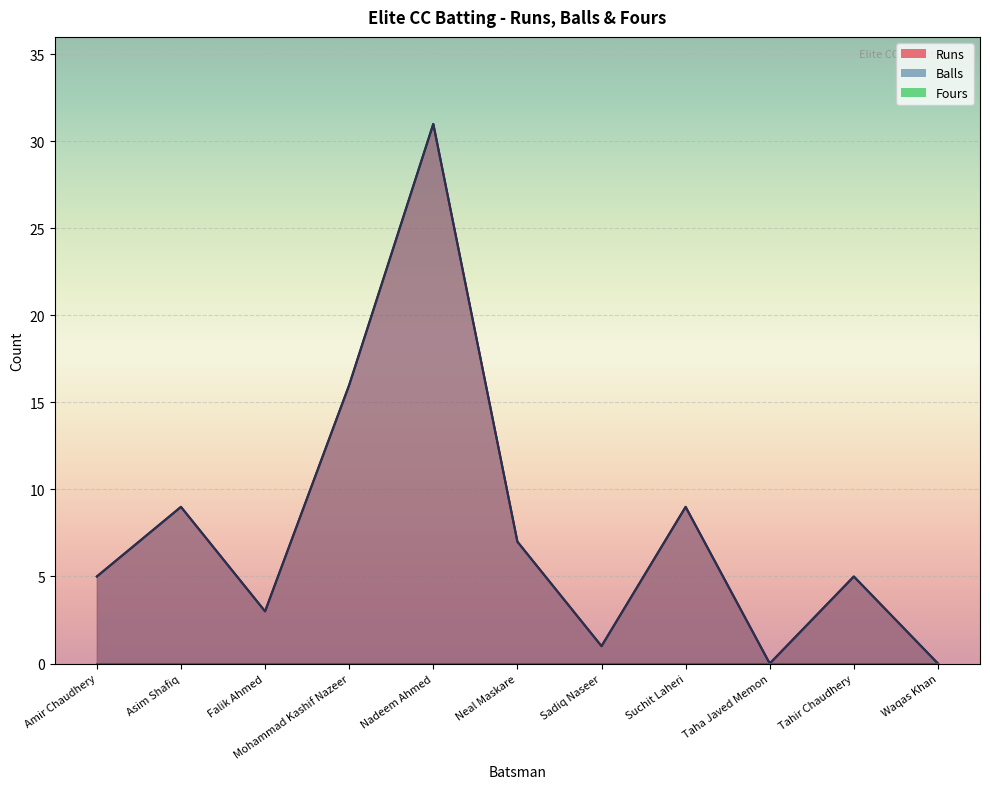

What is the difference between the Runs values at Sadiq Naseer and Amir Chaudhery?

4